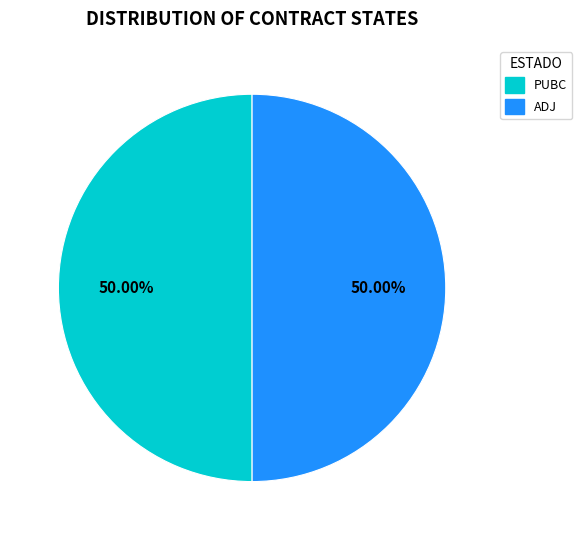

Combined, do ADJ and PUBC account for over 50%?

Yes